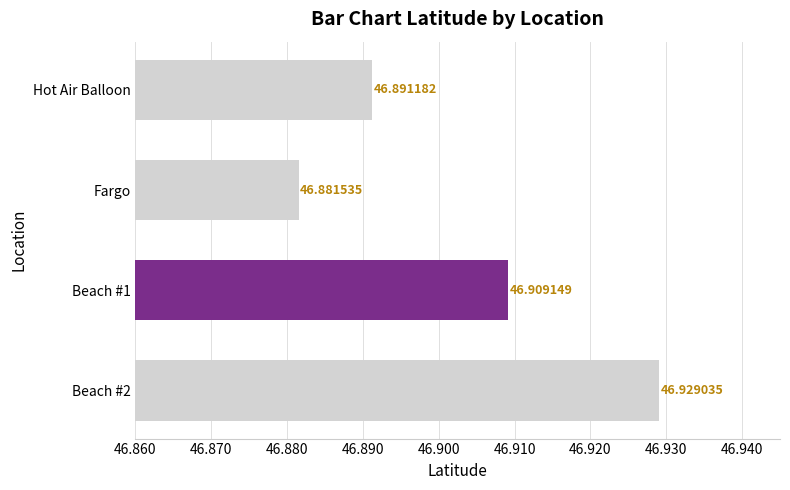

Which label corresponds to the smallest value in the chart?

Fargo